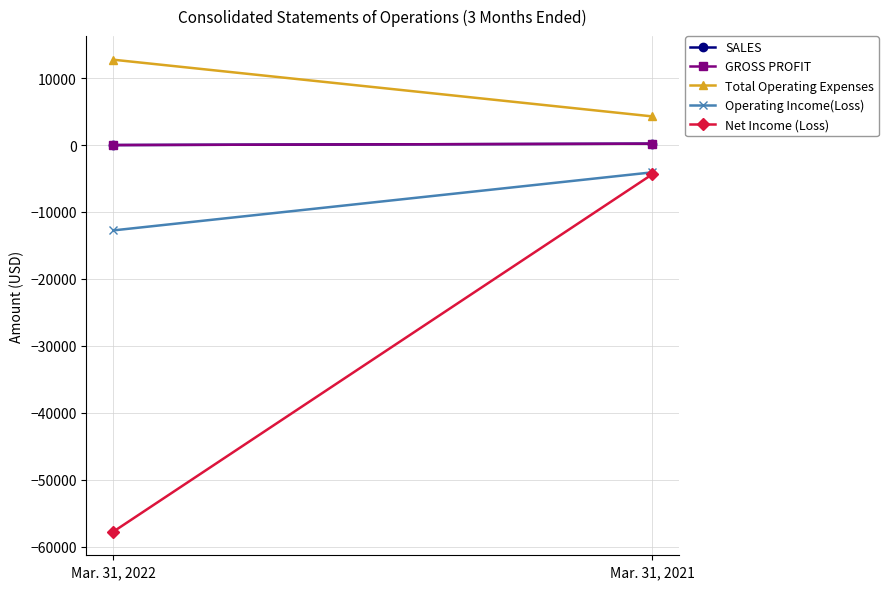

What is the sum of all Net Income (Loss) values?

-62145